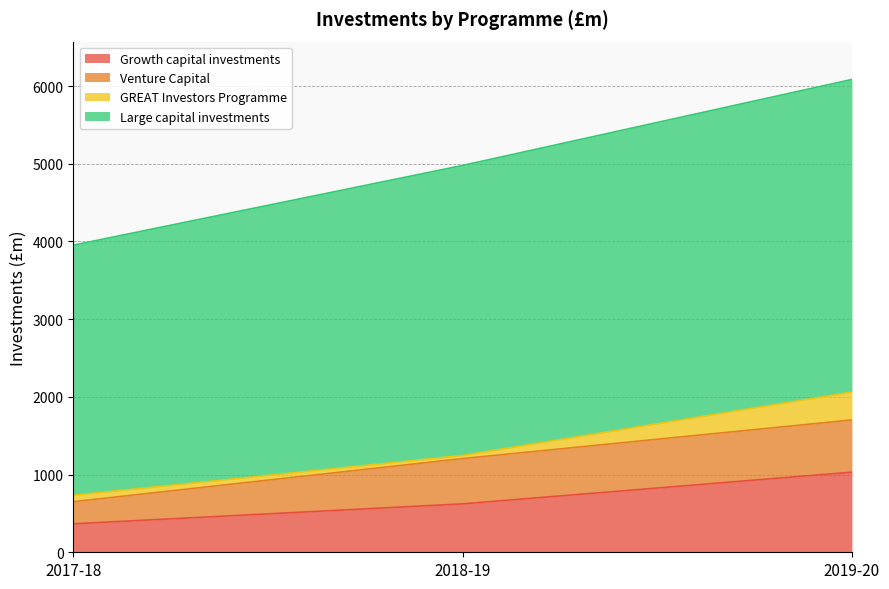

What is the lowest value of the Growth capital investments series?

366